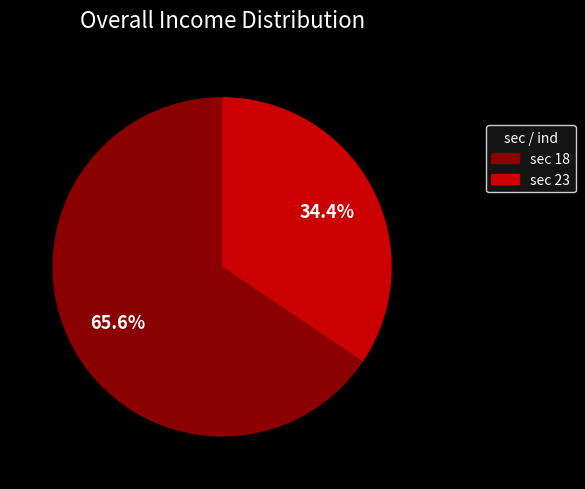

Combined, what portion of the pie is sec 23 and sec 18?

100.0%